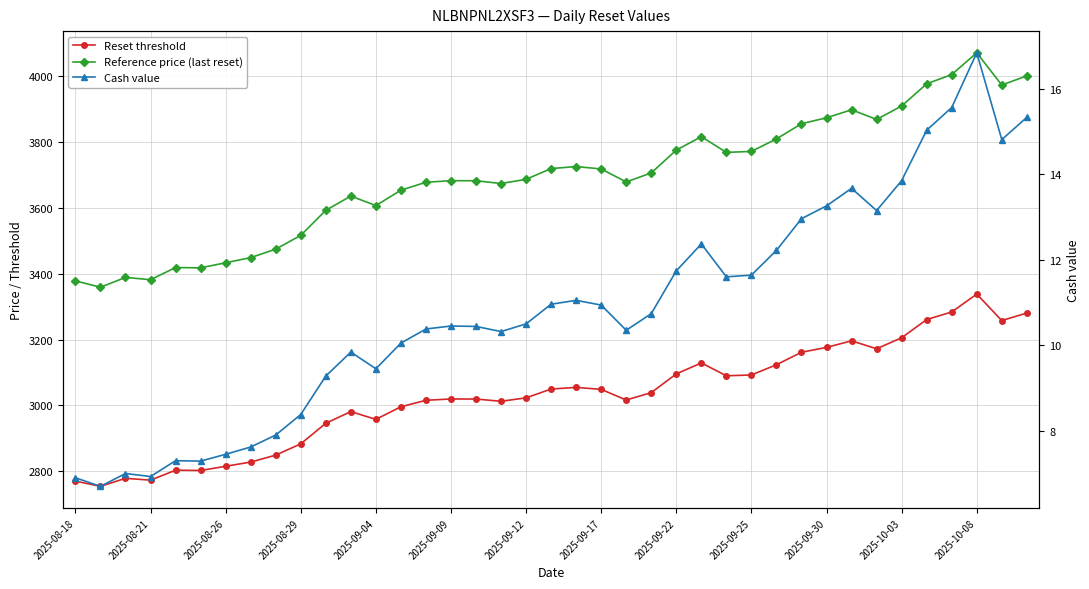

What is the difference between the highest and lowest values at 2025-09-22?

3763.4